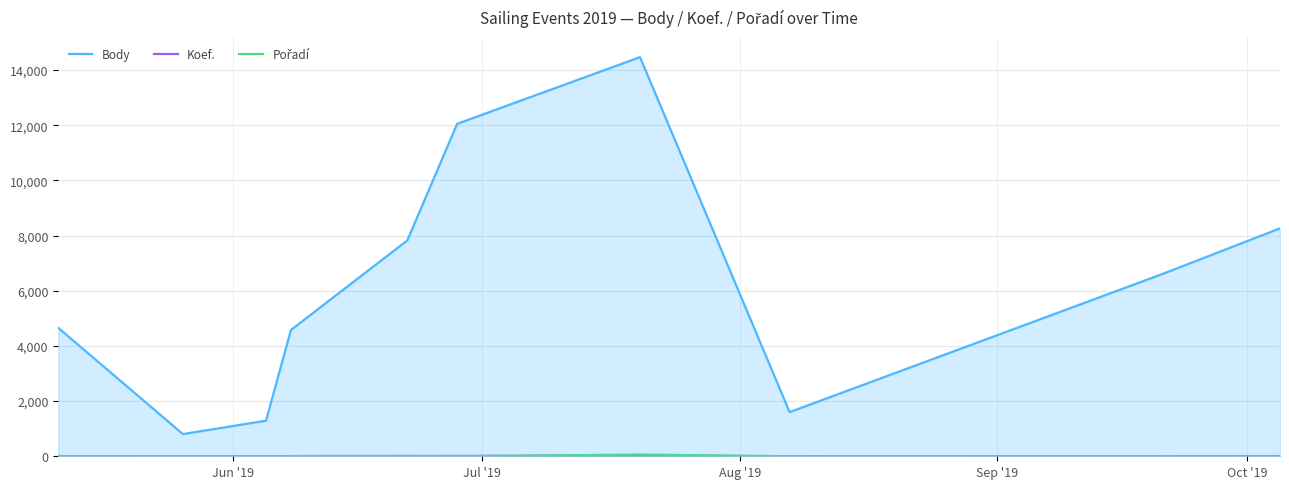

What is the value of the Koef. point at the 6th from the left?

12